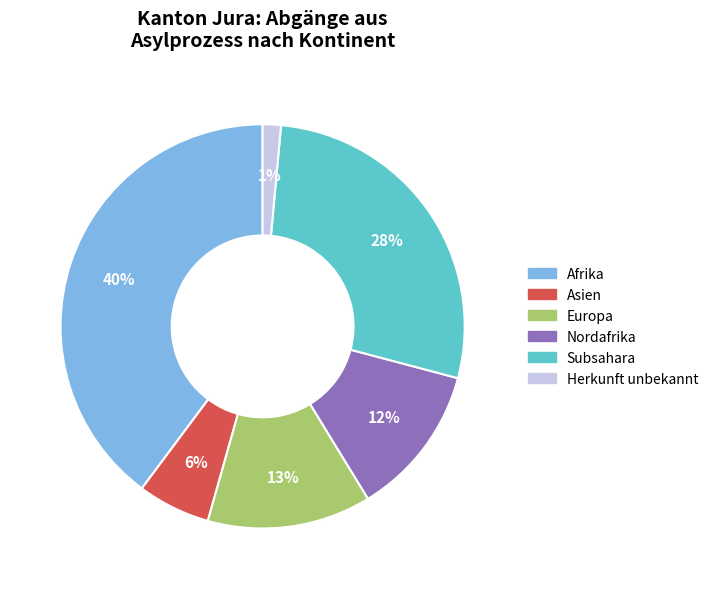

Does any single category account for the majority?

No